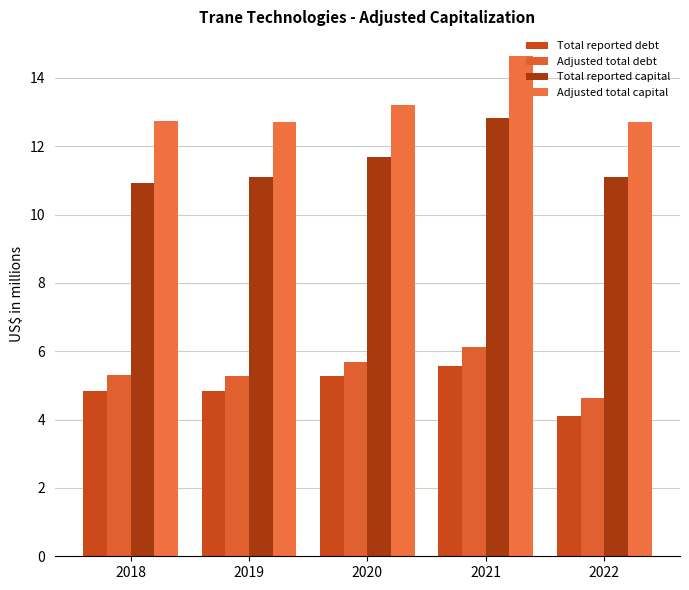

How many bars are there in each group?

4